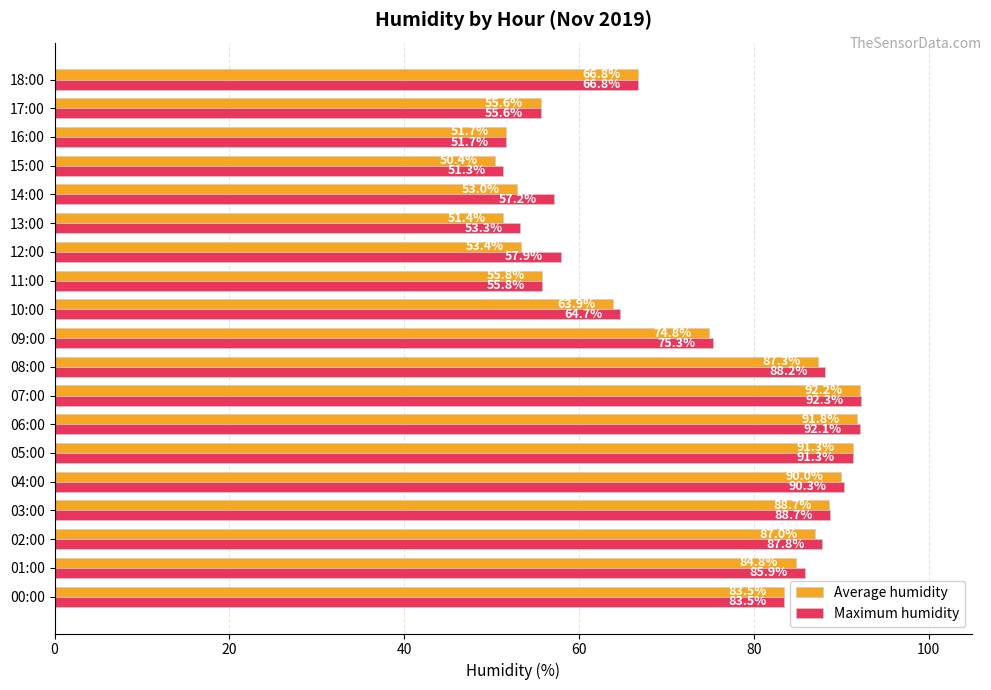

List the series in order of their overall mean, highest first.

Maximum humidity, Average humidity